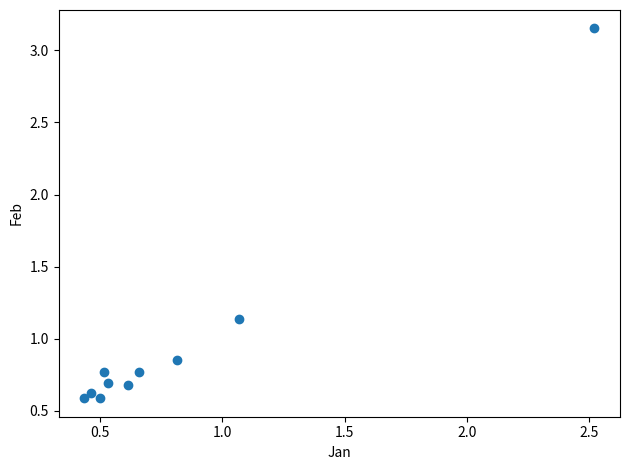

What is the range of X values (max minus min)?

2.1